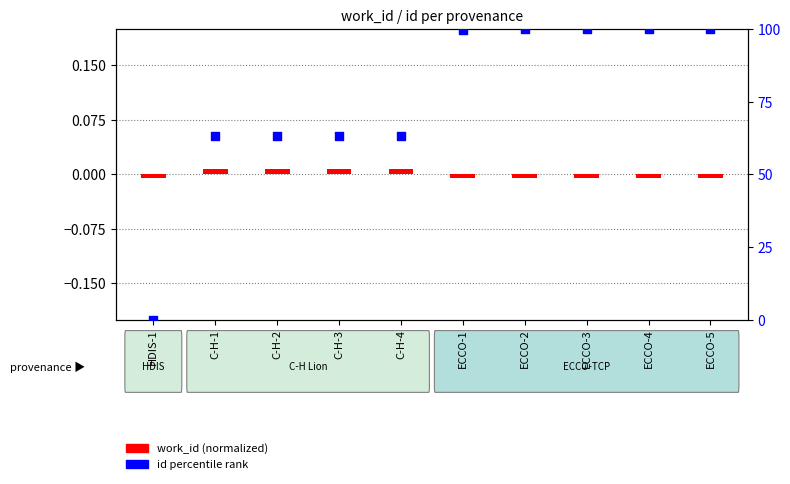

What is the change in value from C-H-1 to ECCO-1?

+36.7